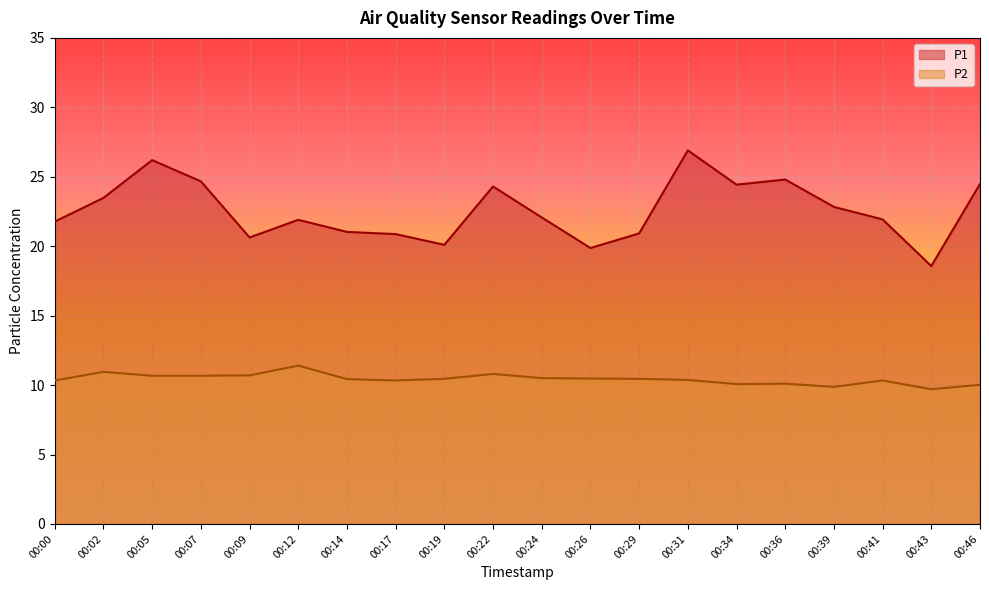

How many lines are shown in the chart?

2